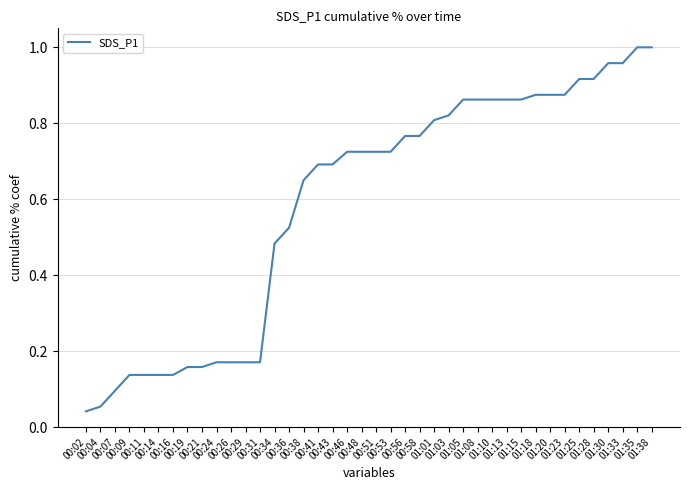

True or false: the data shows 1.0 at 01:30.

True